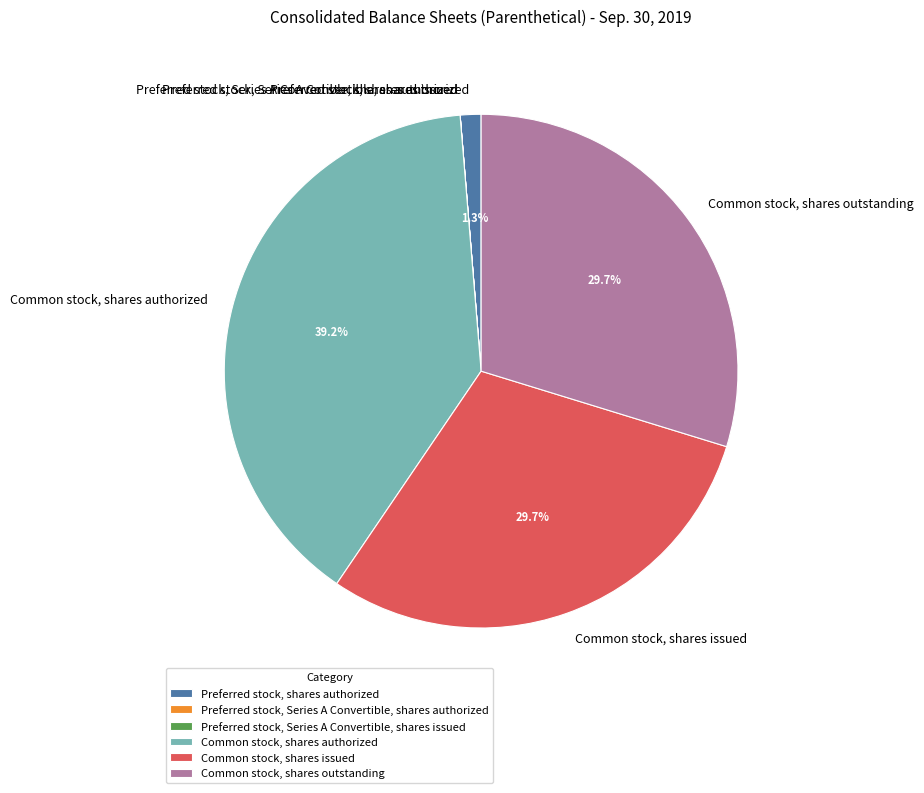

Which category has the biggest portion of the pie?

Common stock, shares authorized